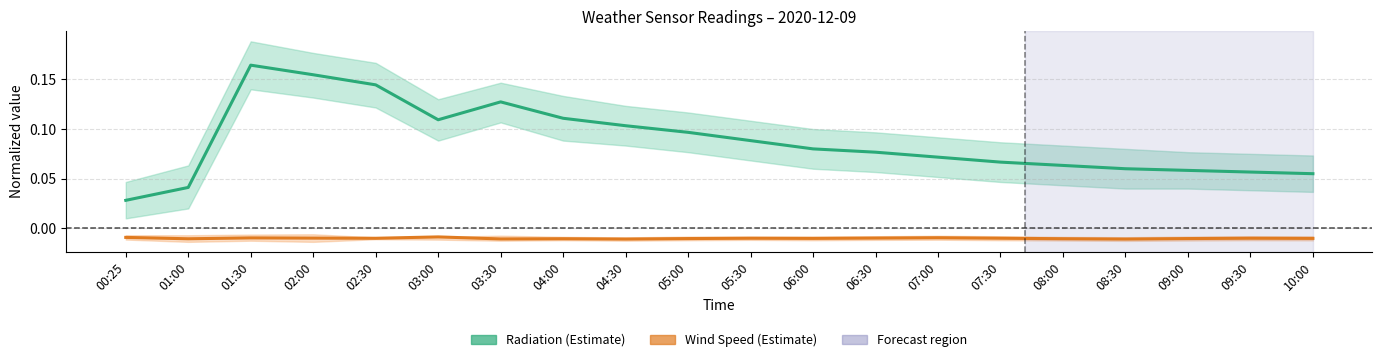

What is the sum of the Radiation (W/m^2) values at 08:30 and 03:30?

0.2